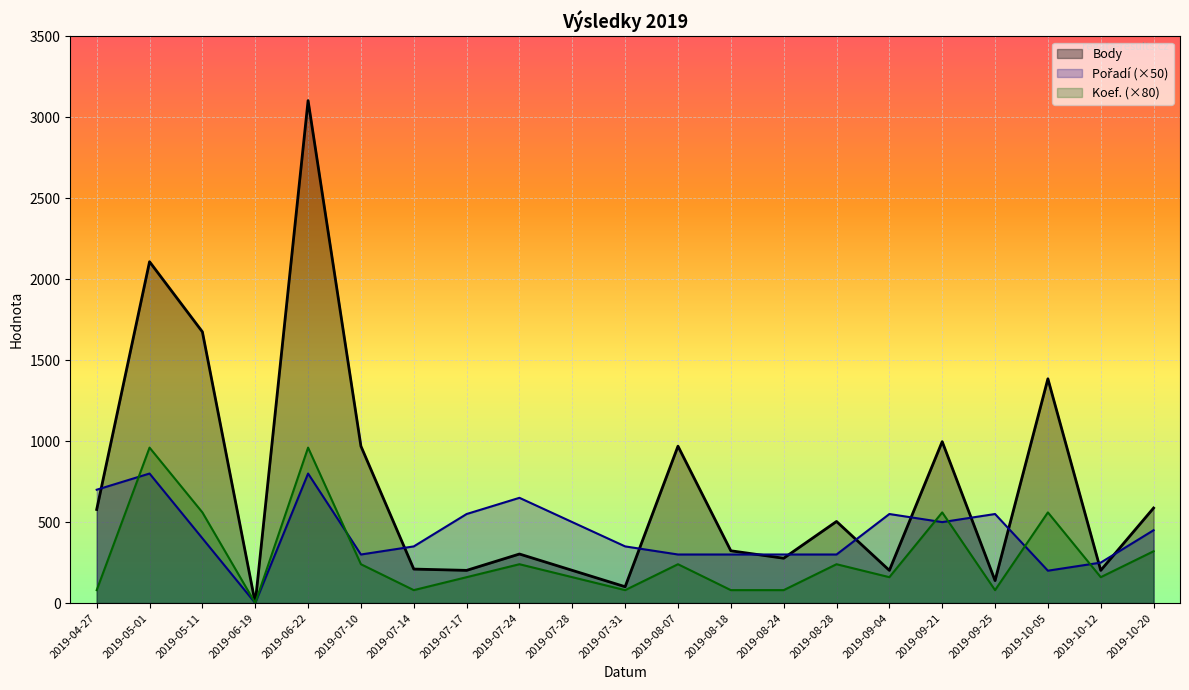

What is the total value across all series at 2019-05-11?

2635